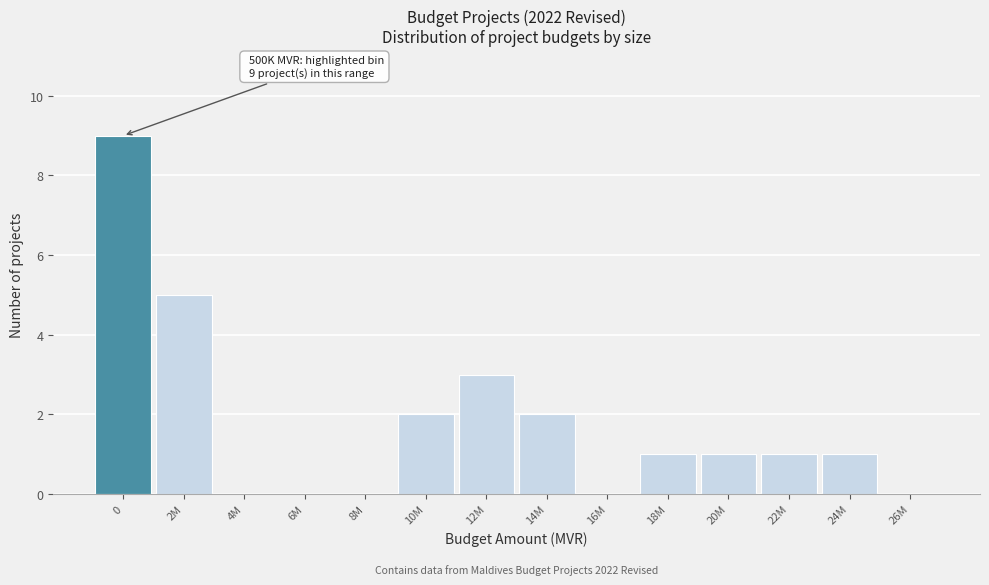

Reading right to left, what are all the values shown in this chart?

26M=0	24M=1	22M=1	20M=1	18M=1	16M=0	14M=2	12M=3	10M=2	8M=0	6M=0	4M=0	2M=5	0=9